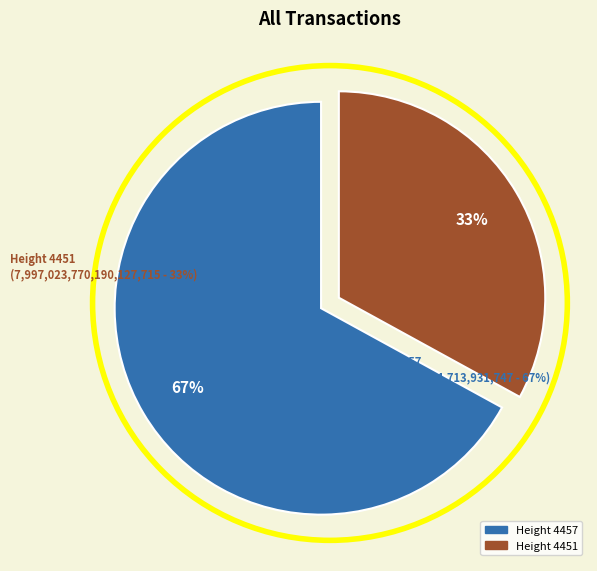

Is there any slice that represents more than half of the pie?

Yes